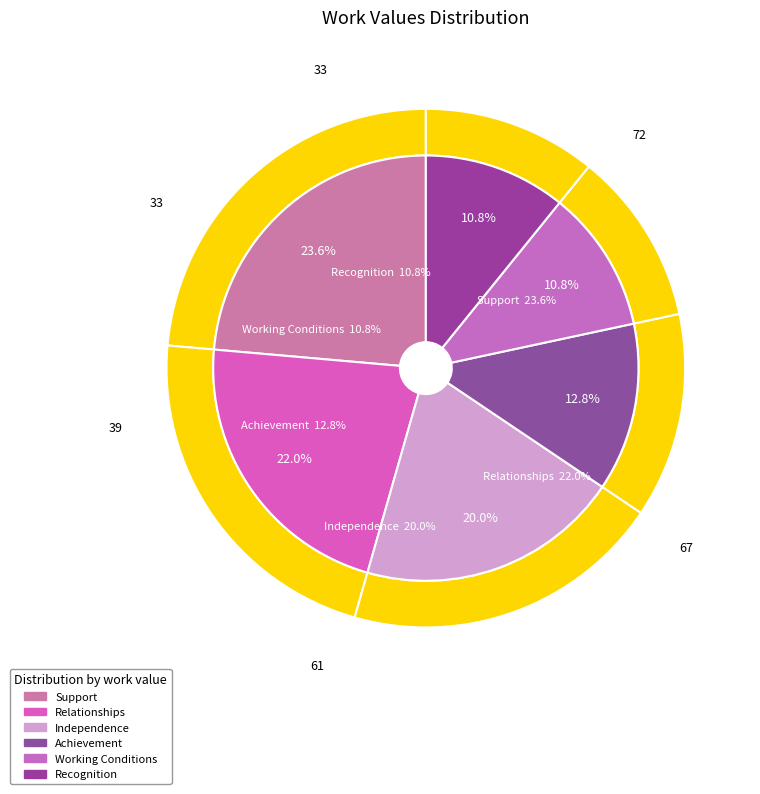

What percentage is the Relationships slice, to the nearest percent?

22%